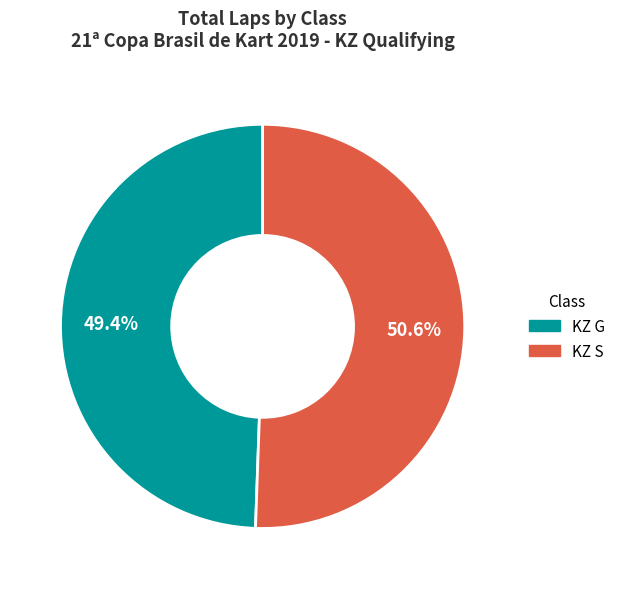

Is there any slice that represents more than half of the pie?

Yes